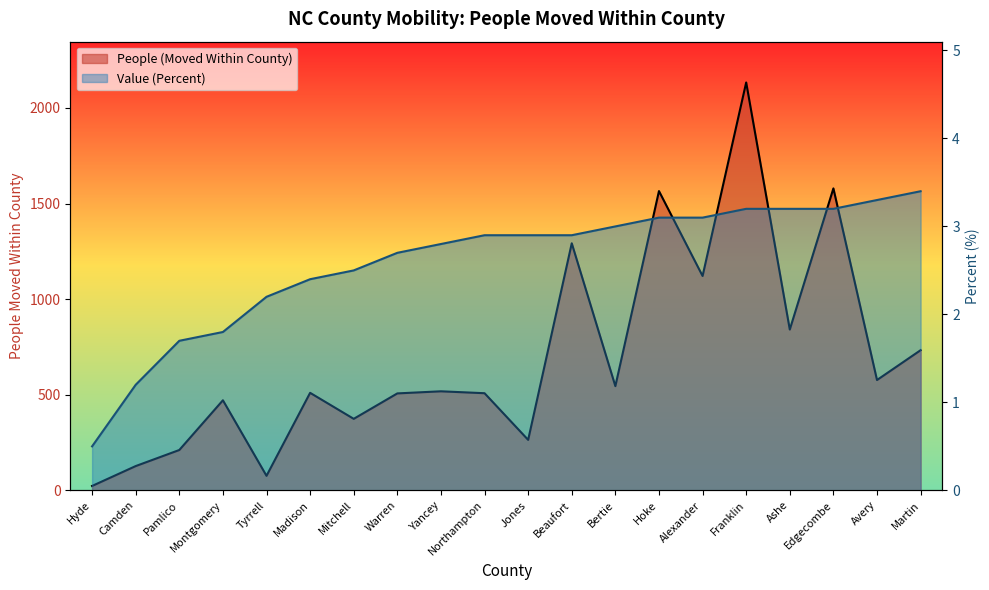

What is the value of the Value (Percent) point at the 6th from the left?

2.4